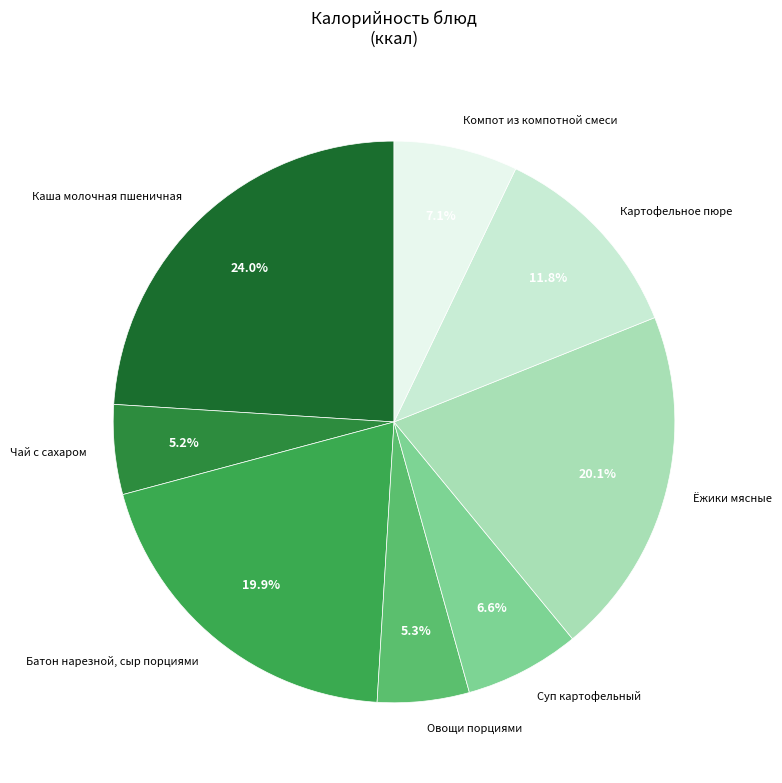

The Каша молочная пшеничная slice represents 33% of the pie. True or false?

False